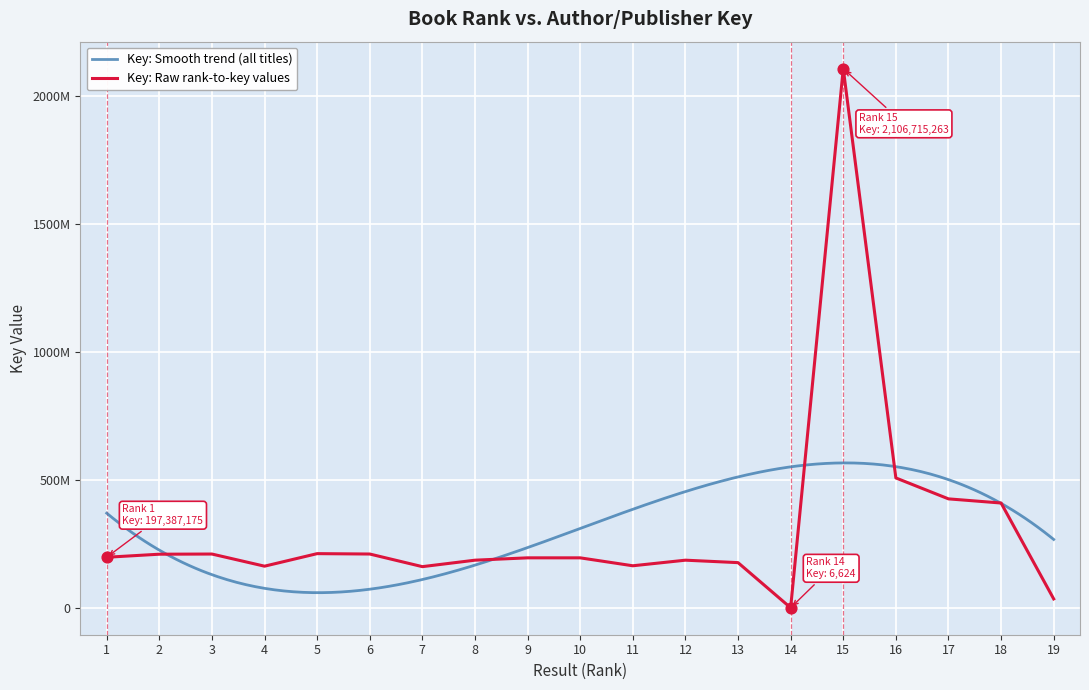

What is the change in value from 3 to 8?

-24051210